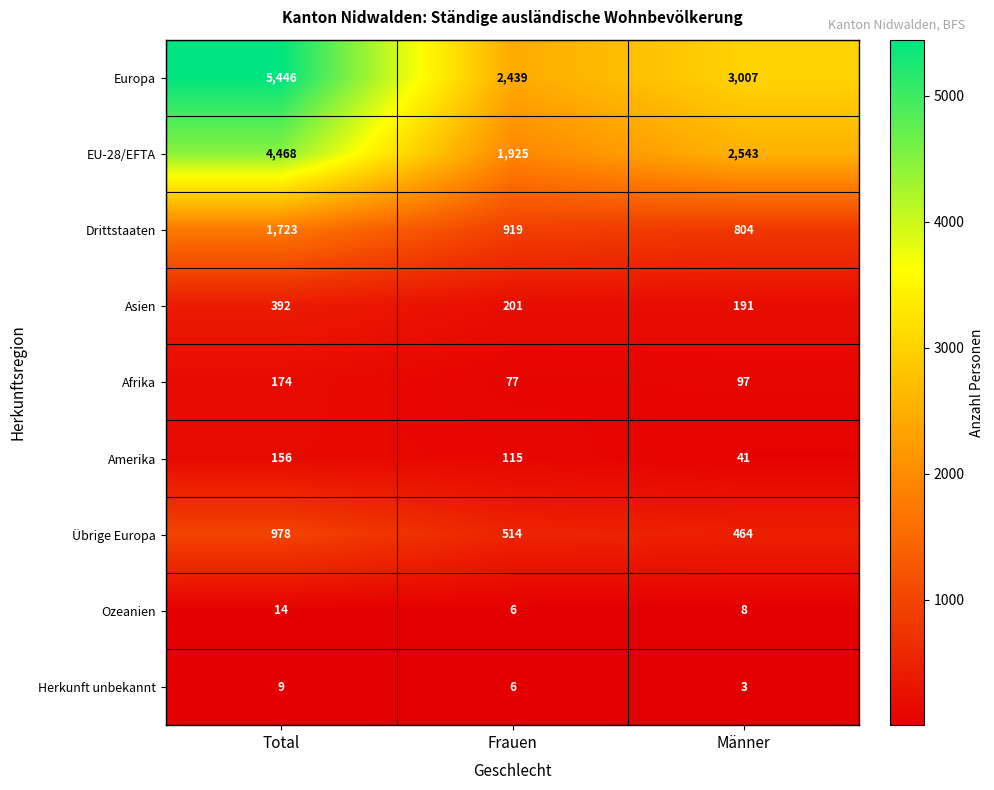

What is the sum of all Europa values?

10892